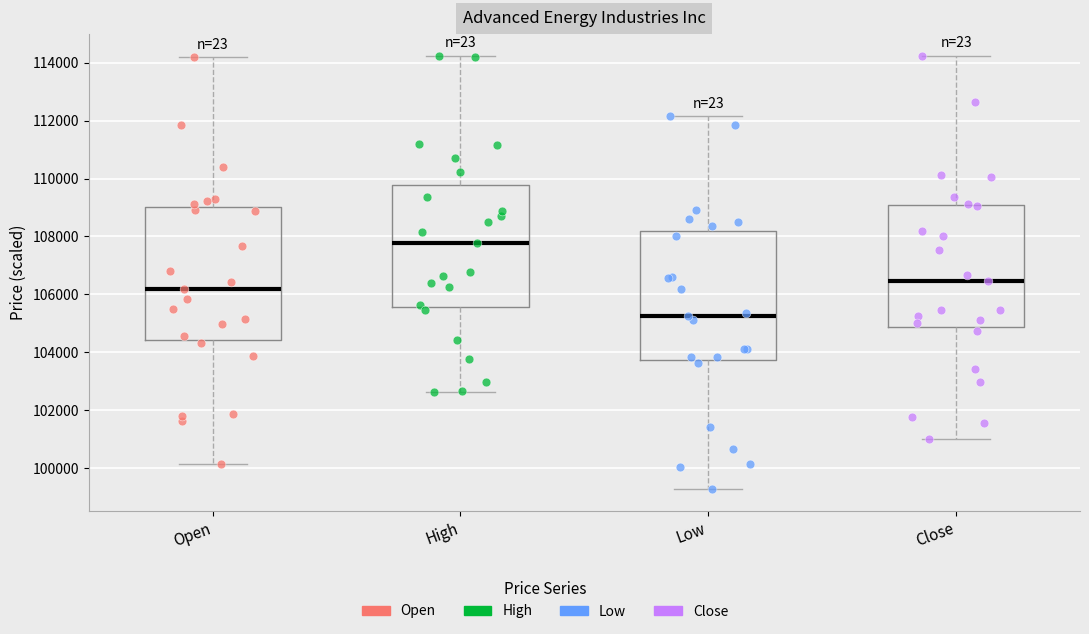

Reading left to right, read every box against the y-axis: the position of its median line, the range the box covers, and the ends of its whiskers. The values are not printed on the chart, so give them approximately, as read against the axis.

Open: median 106200, box 104400 to 109000, whiskers 100200 to 114200
High: median 107800, box 105600 to 109800, whiskers 102600 to 114200
Low: median 105200, box 103800 to 108200, whiskers 99200 to 112200
Close: median 106400, box 104800 to 109200, whiskers 101000 to 114200